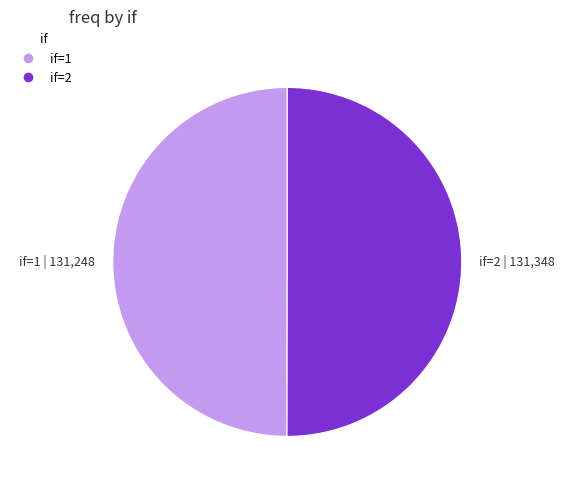

Is it true that if=2 | 131,348 is 50% of the pie?

True